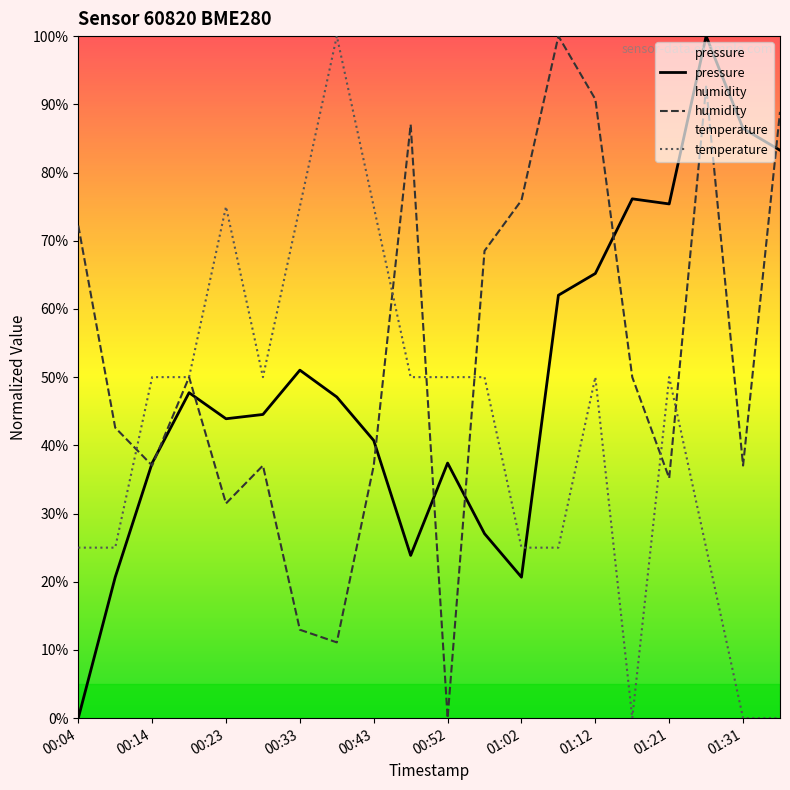

Which label corresponds to the smallest value in the chart?

00:04